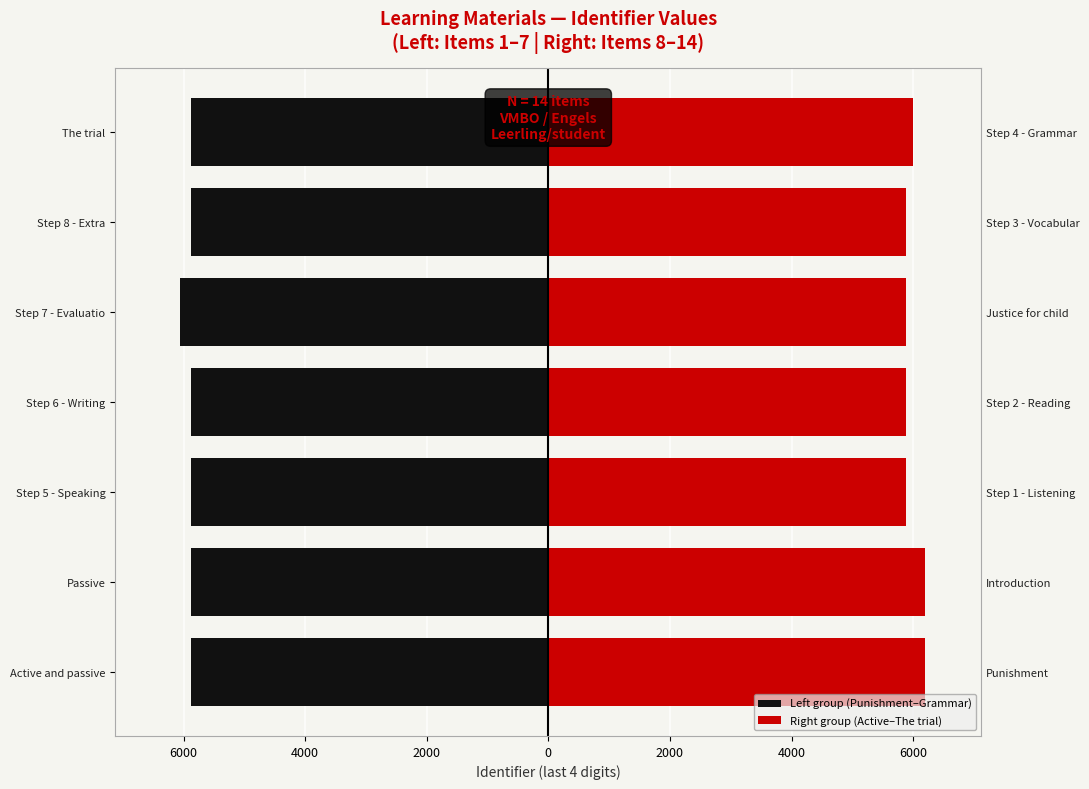

What is the greatest value displayed?

6194